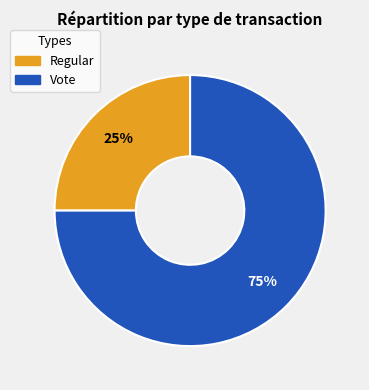

Count the number of slices in the pie.

2